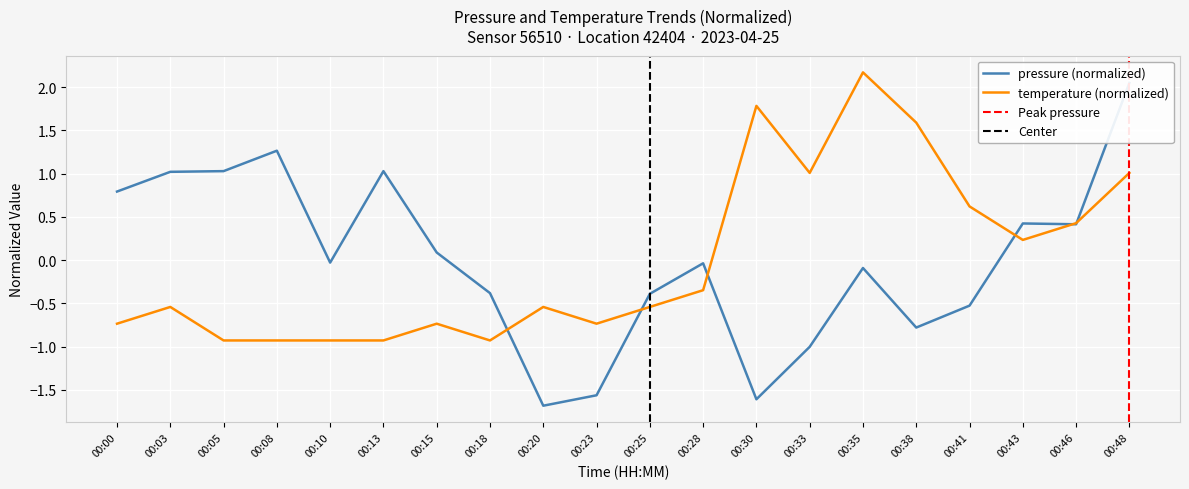

Is it true that the value at 00:18 is -0.4?

True